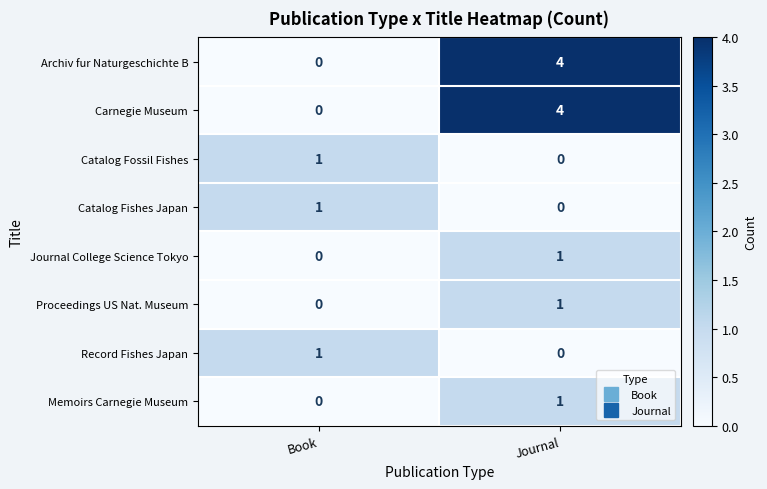

Where is Catalog Fossil Fishes nearest to the value 0?

Journal